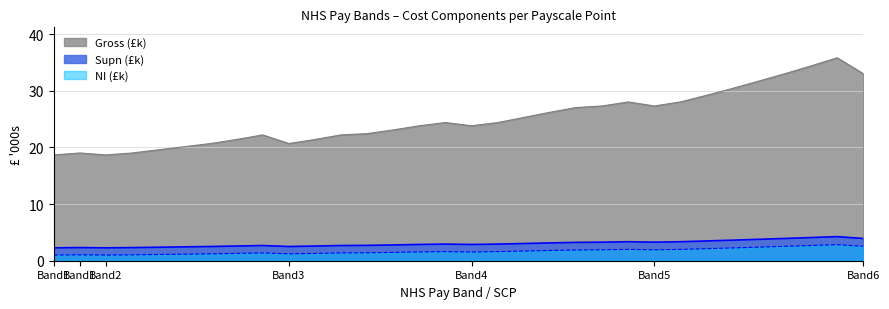

Rank the series by their maximum value, from highest to lowest.

Gross (£k), Supn (£k), NI (£k)